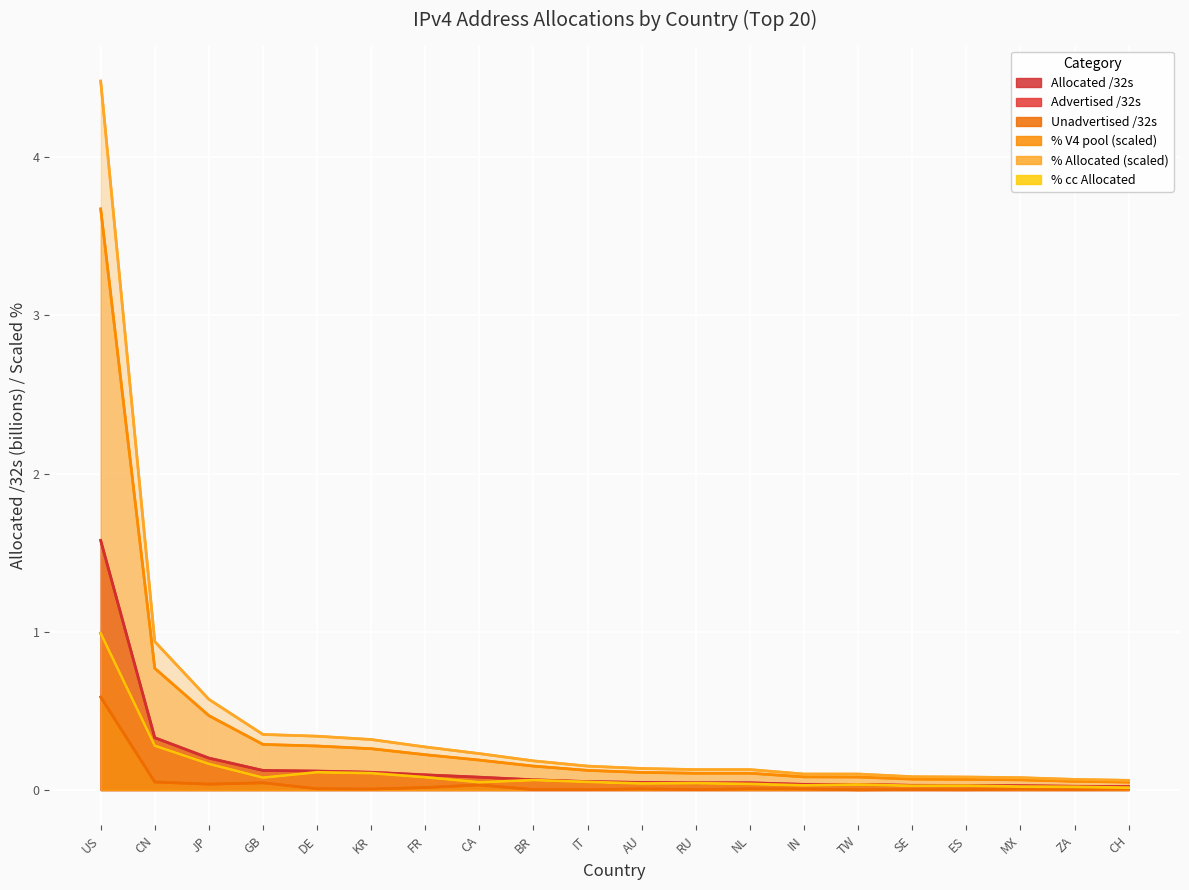

True or false: Advertised /32s and % Allocated /32s cross at least once.

False